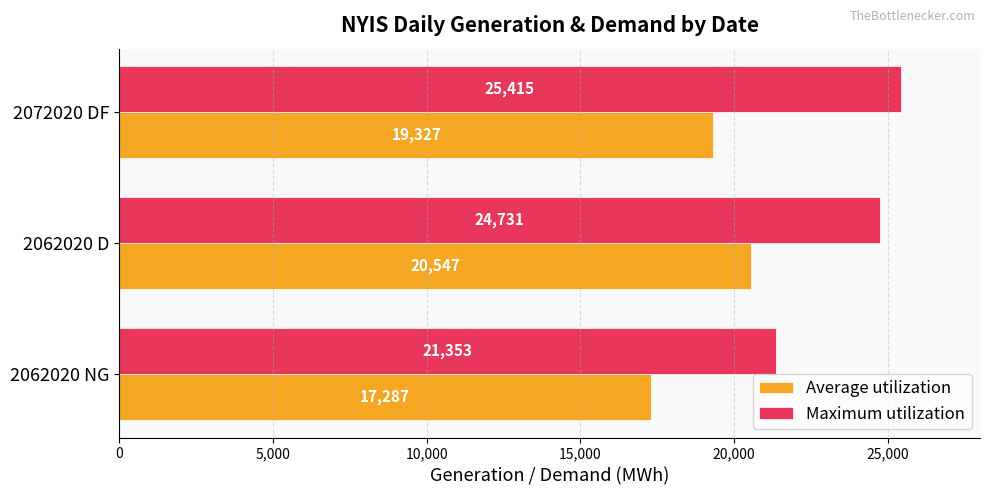

At 2062020 NG, list the series in order from smallest to largest.

Average utilization, Maximum utilization